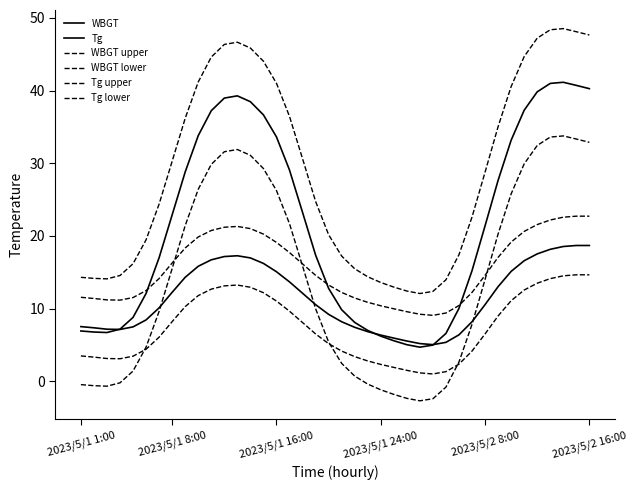

True or false: WBGT upper and WBGT lower intersect in this chart.

False